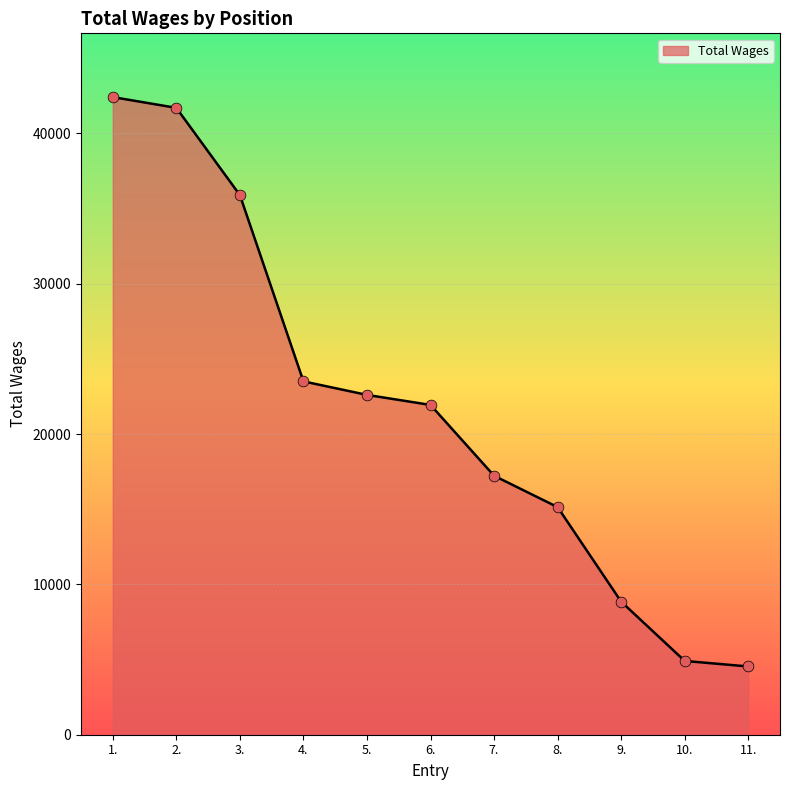

Which has a higher value, 3. or 2.?

2.